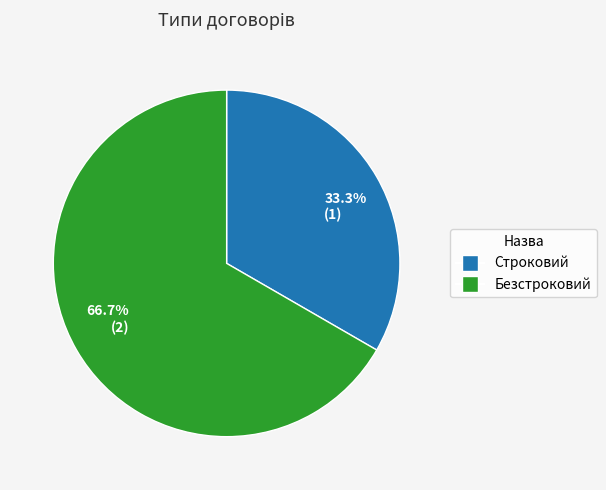

What portion of the pie excludes Безстроковий?

33.3%